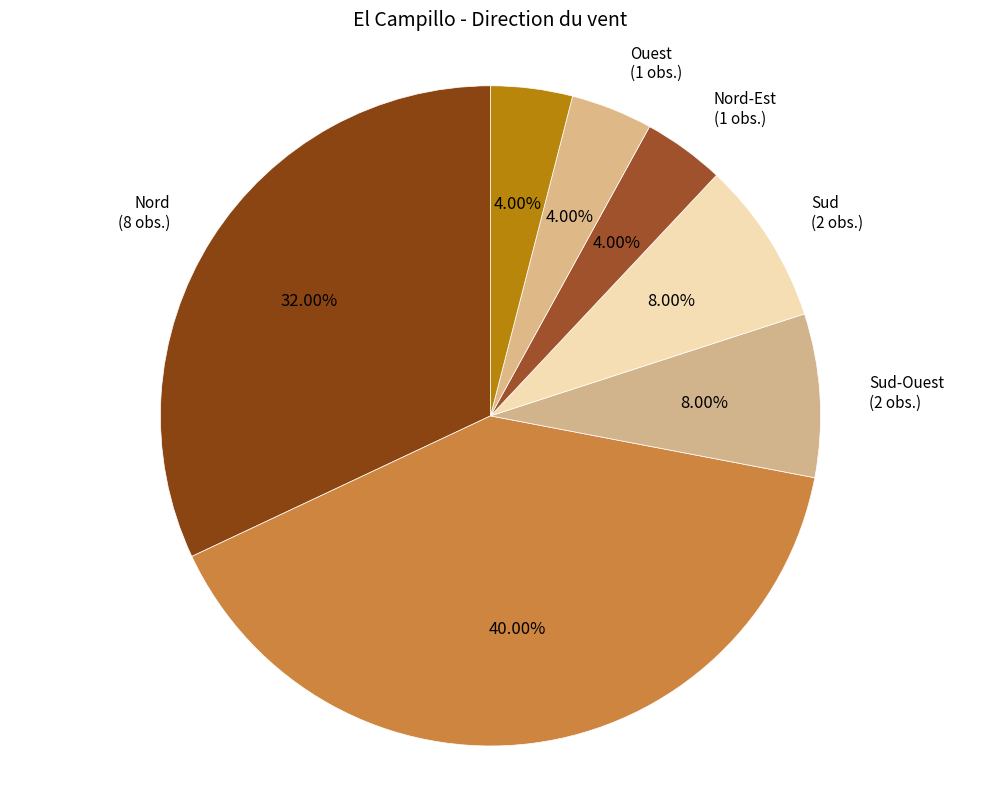

True or false: Nord-Ouest accounts for 40% of the total.

True